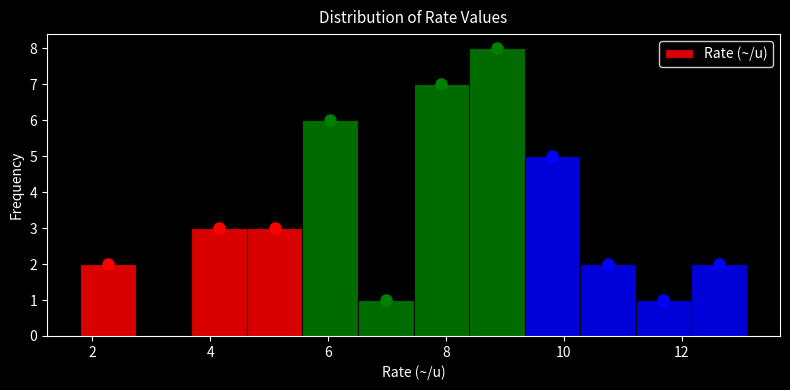

Over which range of the x-axis is the bar tallest?

8.4 to 9.4